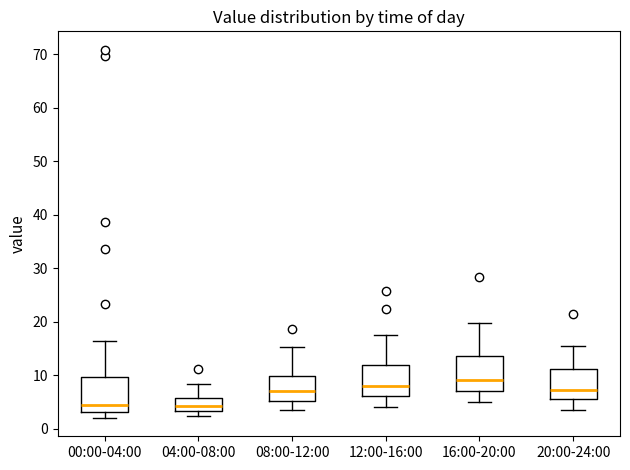

Reading left to right, read every box against the y-axis: the position of its median line, the range the box covers, and the ends of its whiskers. The values are not printed on the chart, so give them approximately, as read against the axis.

00:00-04:00: median 4, box 3 to 10, whiskers 2 to 16
04:00-08:00: median 4, box 3 to 6, whiskers 2 to 8
08:00-12:00: median 7, box 5 to 10, whiskers 3 to 15
12:00-16:00: median 8, box 6 to 12, whiskers 4 to 17
16:00-20:00: median 9, box 7 to 13, whiskers 5 to 20
20:00-24:00: median 7, box 6 to 11, whiskers 4 to 15